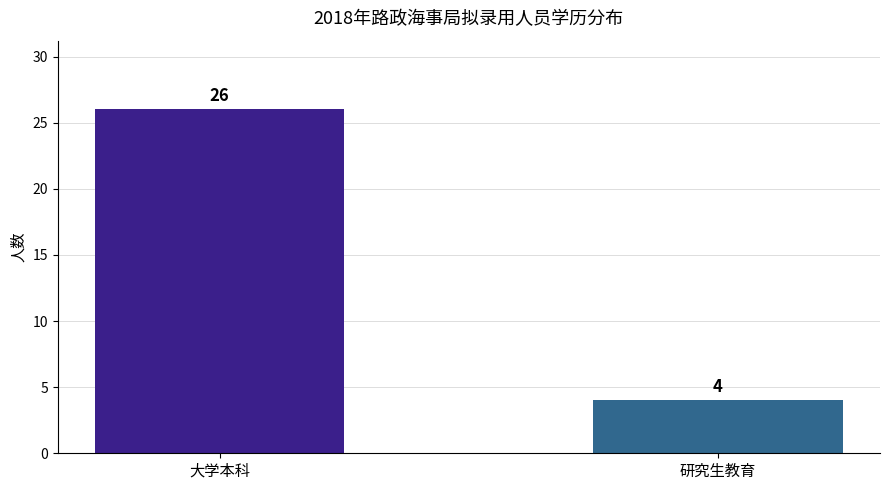

Are the bars grouped side by side (vs. stacked)?

No